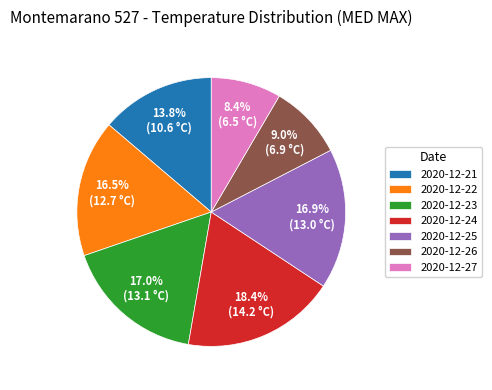

What is the total percentage of 2020-12-21 and 2020-12-27?

22.2%